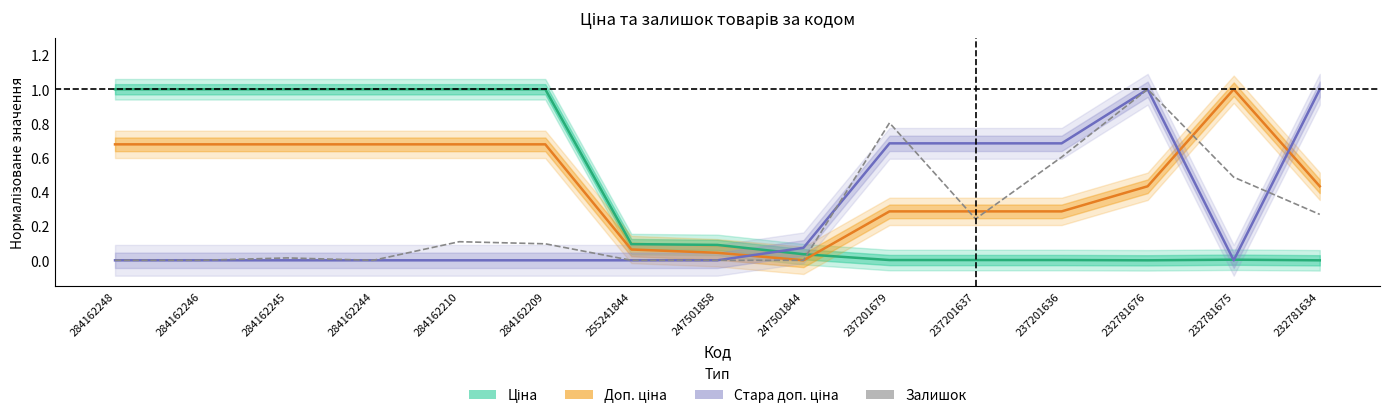

At which category is the sum across all series the highest?

232781676